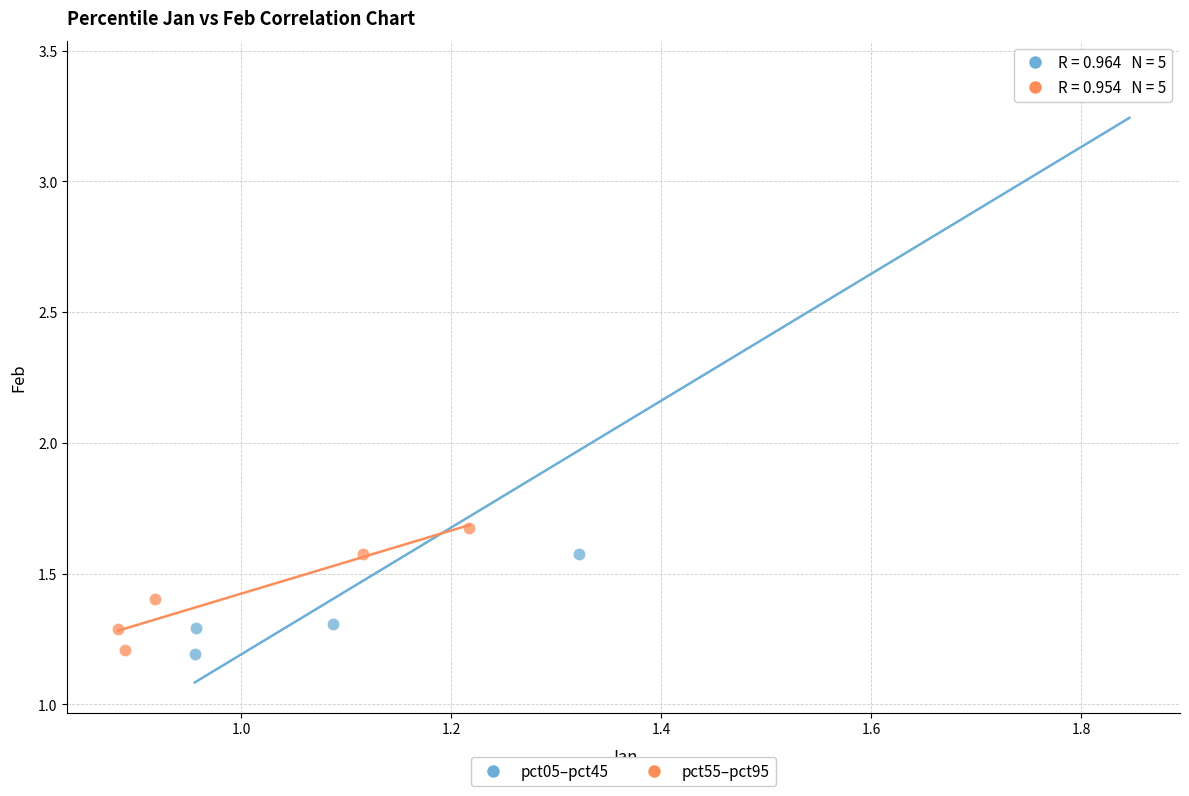

Which series has the widest spread of Y values?

pct05–pct45